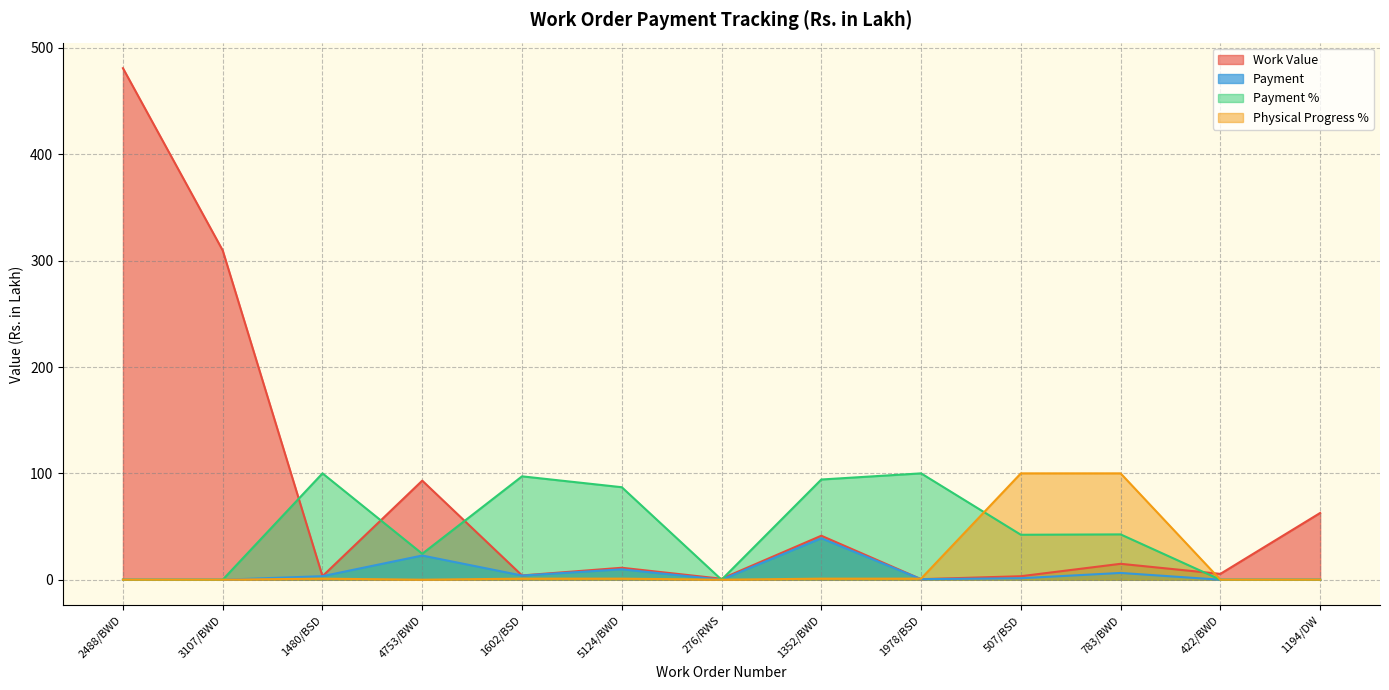

What is the maximum value shown in the chart?

481.0